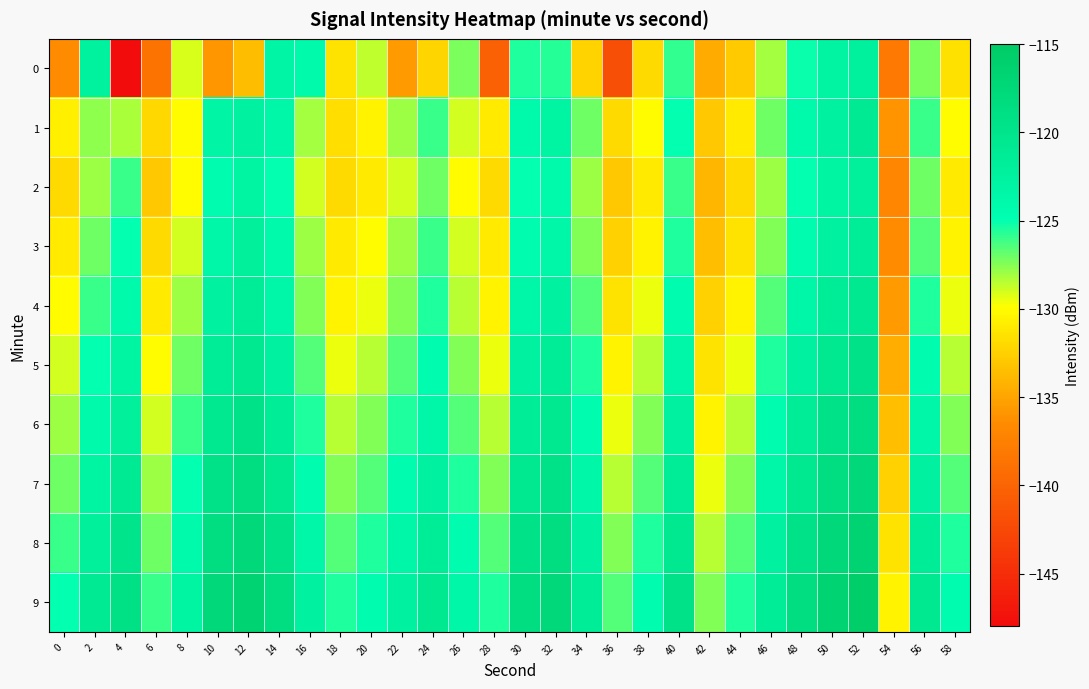

Reading left to right, list all the values displayed in this chart.

0: 0=-136.5	2=-122.4	4=-148.0	6=-138.7	8=-129.1	10=-135.8	12=-133.6	14=-123.1	16=-124.0	18=-131.5	20=-128.6	22=-135.5	24=-132.2	26=-127.4	28=-140.3	30=-125.5	32=-125.6	34=-132.3	36=-141.9	38=-131.9	40=-125.9	42=-134.6	44=-132.9	46=-128.1	48=-125.1	50=-122.8	52=-122.2	54=-138.1	56=-127.3	58=-131.5
1: 0=-130.7	2=-127.6	4=-128.2	6=-132.1	8=-130.0	10=-123.3	12=-122.5	14=-123.4	16=-128.1	18=-131.7	20=-130.5	22=-128.0	24=-126.0	26=-129.0	28=-131.0	30=-124.0	32=-123.0	34=-127.0	36=-132.0	38=-130.0	40=-125.0	42=-133.0	44=-131.0	46=-127.0	48=-124.0	50=-122.5	52=-121.0	54=-136.0	56=-126.0	58=-130.0
2: 0=-132.0	2=-128.0	4=-126.0	6=-133.0	8=-130.0	10=-124.5	12=-123.0	14=-125.0	16=-129.0	18=-132.0	20=-131.0	22=-129.0	24=-127.0	26=-130.0	28=-132.0	30=-125.0	32=-124.0	34=-128.0	36=-133.0	38=-131.0	40=-126.0	42=-134.0	44=-132.0	46=-128.0	48=-125.0	50=-123.0	52=-122.0	54=-137.0	56=-127.0	58=-131.0
3: 0=-131.0	2=-127.0	4=-125.0	6=-132.0	8=-129.0	10=-123.5	12=-122.0	14=-124.0	16=-128.0	18=-131.0	20=-130.0	22=-128.0	24=-126.0	26=-129.0	28=-131.0	30=-124.5	32=-123.5	34=-127.5	36=-132.5	38=-130.5	40=-125.5	42=-133.5	44=-131.5	46=-127.5	48=-124.5	50=-122.5	52=-121.5	54=-136.5	56=-126.5	58=-130.5
4: 0=-130.0	2=-126.0	4=-124.0	6=-131.0	8=-128.0	10=-122.5	12=-121.5	14=-123.5	16=-127.5	18=-130.5	20=-129.5	22=-127.5	24=-125.5	26=-128.5	28=-130.5	30=-123.5	32=-122.5	34=-126.5	36=-131.5	38=-129.5	40=-124.5	42=-132.5	44=-130.5	46=-126.5	48=-123.5	50=-121.5	52=-120.5	54=-135.5	56=-125.5	58=-129.5
5: 0=-129.0	2=-125.0	4=-123.0	6=-130.0	8=-127.0	10=-121.5	12=-120.5	14=-122.5	16=-126.5	18=-129.5	20=-128.5	22=-126.5	24=-124.5	26=-127.5	28=-129.5	30=-122.5	32=-121.5	34=-125.5	36=-130.5	38=-128.5	40=-123.5	42=-131.5	44=-129.5	46=-125.5	48=-122.5	50=-120.5	52=-119.5	54=-134.5	56=-124.5	58=-128.5
6: 0=-128.0	2=-124.0	4=-122.0	6=-129.0	8=-126.0	10=-120.5	12=-119.5	14=-121.5	16=-125.5	18=-128.5	20=-127.5	22=-125.5	24=-123.5	26=-126.5	28=-128.5	30=-121.5	32=-120.5	34=-124.5	36=-129.5	38=-127.5	40=-122.5	42=-130.5	44=-128.5	46=-124.5	48=-121.5	50=-119.5	52=-118.5	54=-133.5	56=-123.5	58=-127.5
7: 0=-127.0	2=-123.0	4=-121.0	6=-128.0	8=-125.0	10=-119.5	12=-118.5	14=-120.5	16=-124.5	18=-127.5	20=-126.5	22=-124.5	24=-122.5	26=-125.5	28=-127.5	30=-120.5	32=-119.5	34=-123.5	36=-128.5	38=-126.5	40=-121.5	42=-129.5	44=-127.5	46=-123.5	48=-120.5	50=-118.5	52=-117.5	54=-132.5	56=-122.5	58=-126.5
8: 0=-126.0	2=-122.0	4=-120.0	6=-127.0	8=-124.0	10=-118.5	12=-117.5	14=-119.5	16=-123.5	18=-126.5	20=-125.5	22=-123.5	24=-121.5	26=-124.5	28=-126.5	30=-119.5	32=-118.5	34=-122.5	36=-127.5	38=-125.5	40=-120.5	42=-128.5	44=-126.5	46=-122.5	48=-119.5	50=-117.5	52=-116.5	54=-131.5	56=-121.5	58=-125.5
9: 0=-125.0	2=-121.0	4=-119.0	6=-126.0	8=-123.0	10=-117.5	12=-116.5	14=-118.5	16=-122.5	18=-125.5	20=-124.5	22=-122.5	24=-120.5	26=-123.5	28=-125.5	30=-118.5	32=-117.5	34=-121.5	36=-126.5	38=-124.5	40=-119.5	42=-127.5	44=-125.5	46=-121.5	48=-118.5	50=-116.5	52=-115.5	54=-130.5	56=-120.5	58=-124.5